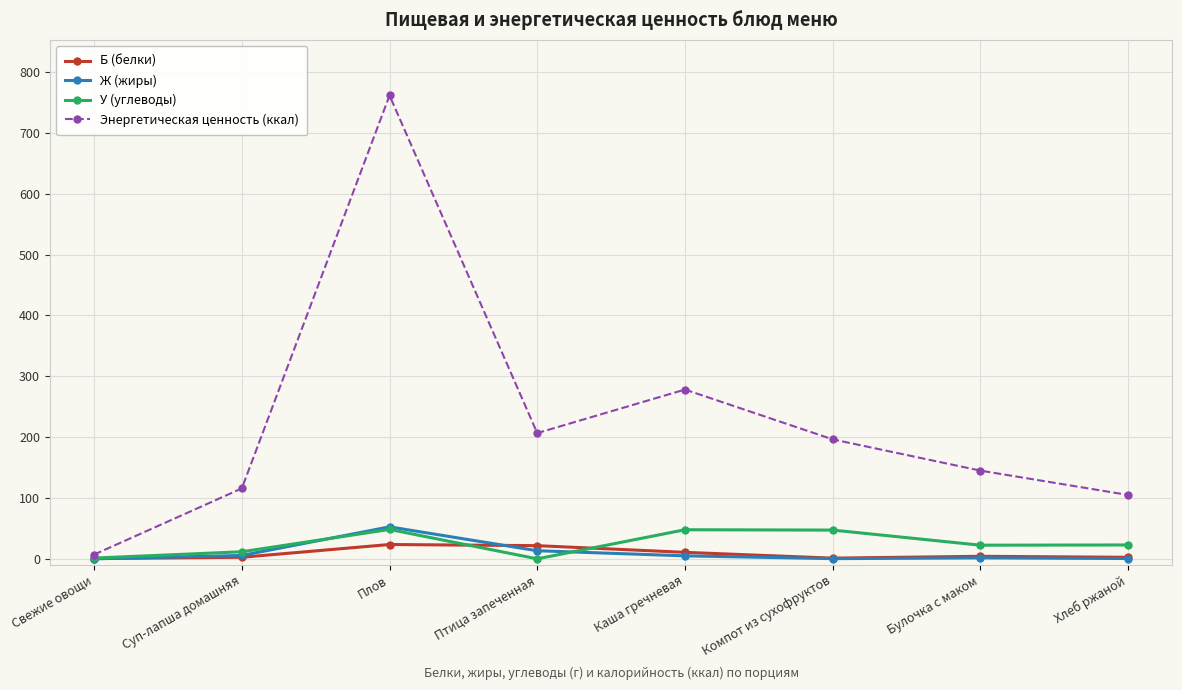

Which series has the widest spread of values?

Энергетическая ценность (ккал)